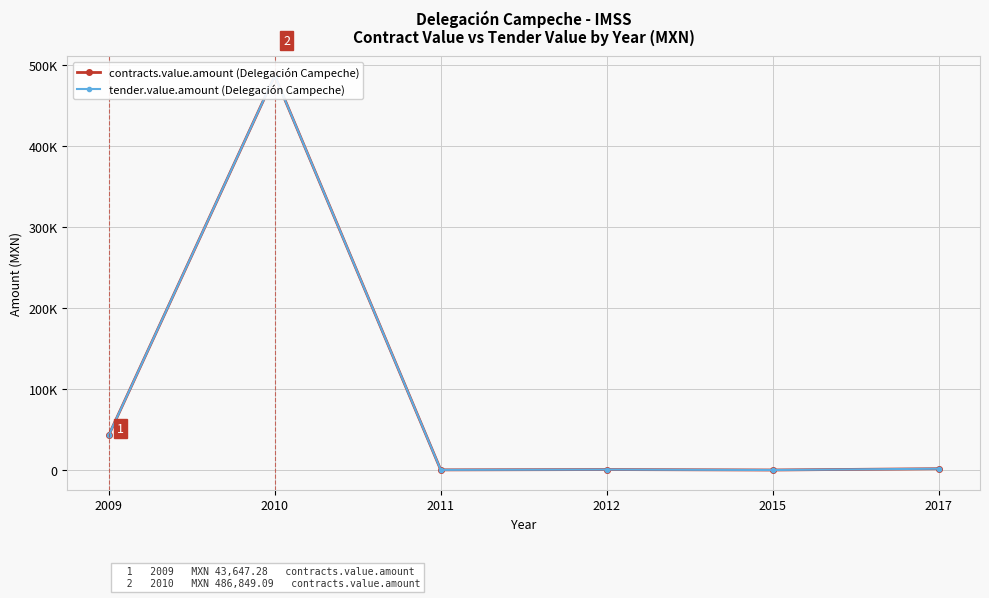

Is it true that tender.value.amount (Delegación Campeche) equals 477.1 at 2011?

True